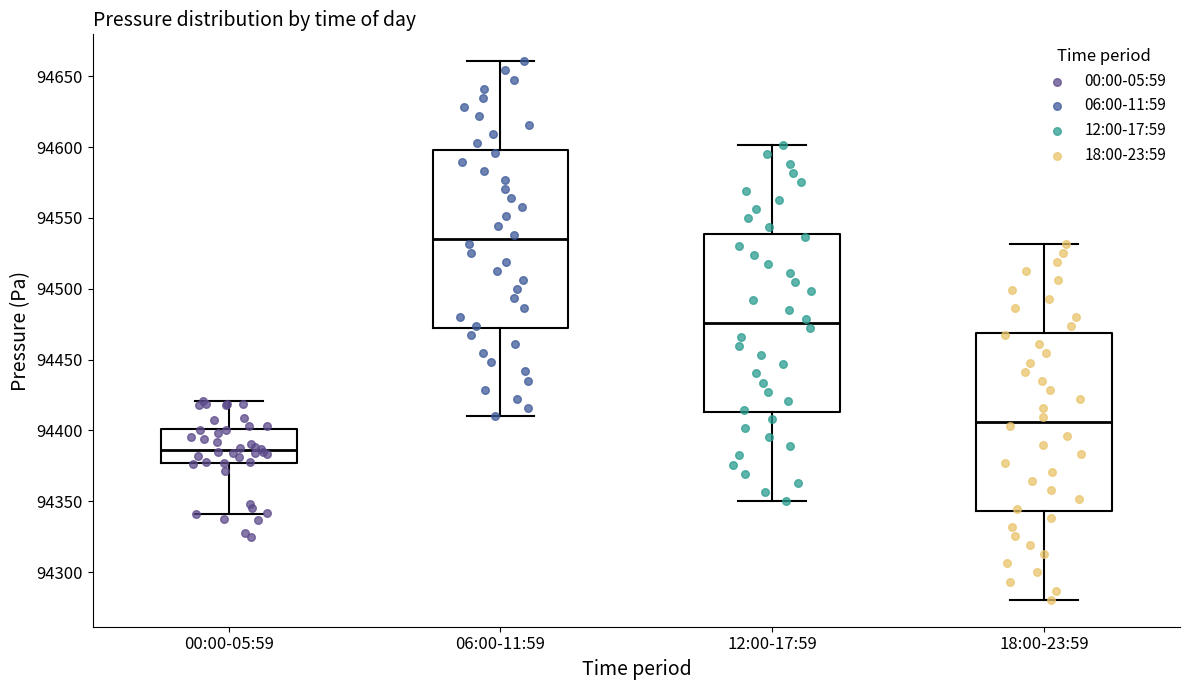

Which box has the lowest median line?

00:00-05:59